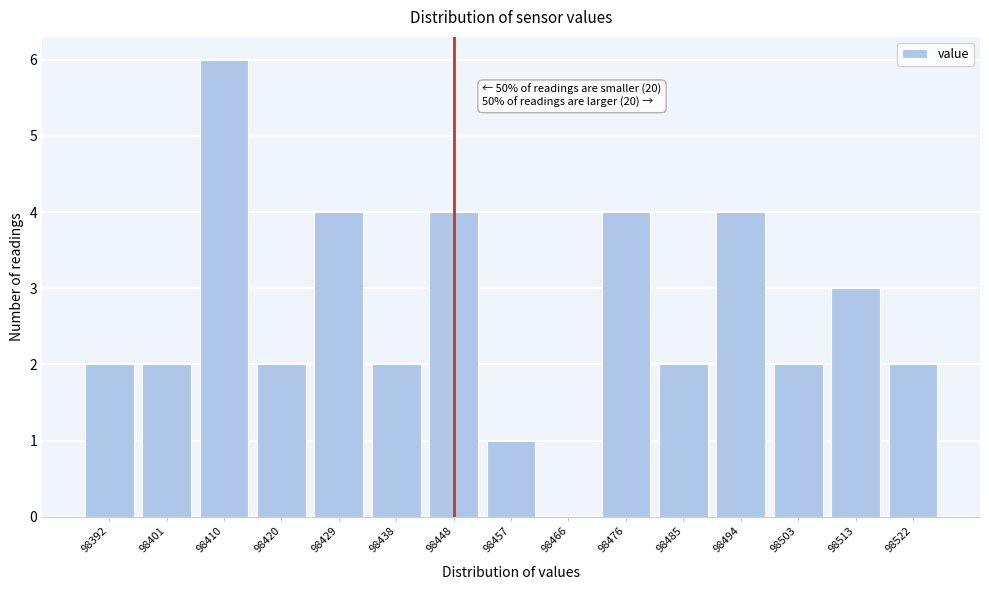

Reading left to right, list all the values displayed in this chart.

98392=2	98401=2	98410=6	98420=2	98429=4	98438=2	98448=4	98457=1	98466=0	98476=4	98485=2	98494=4	98503=2	98513=3	98522=2